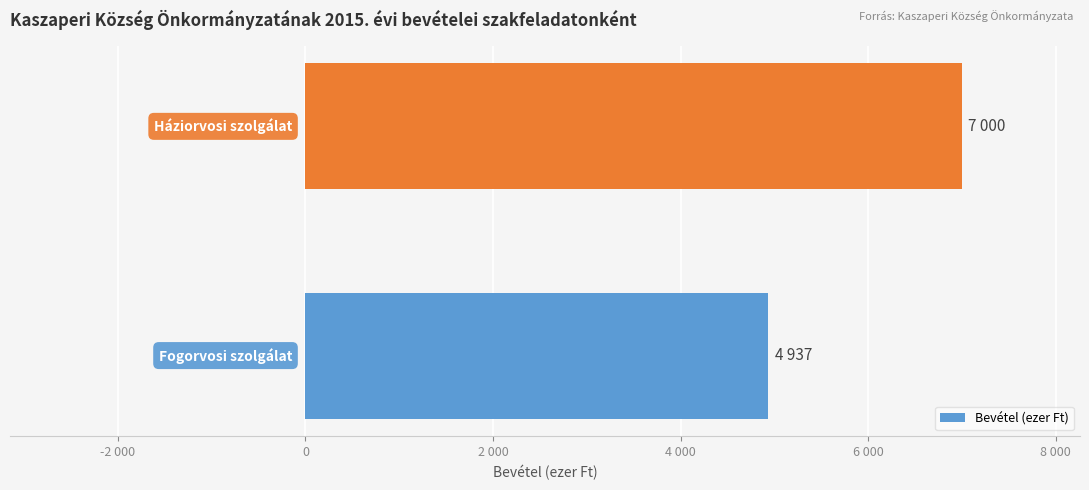

Does the chart contain any negative values?

No